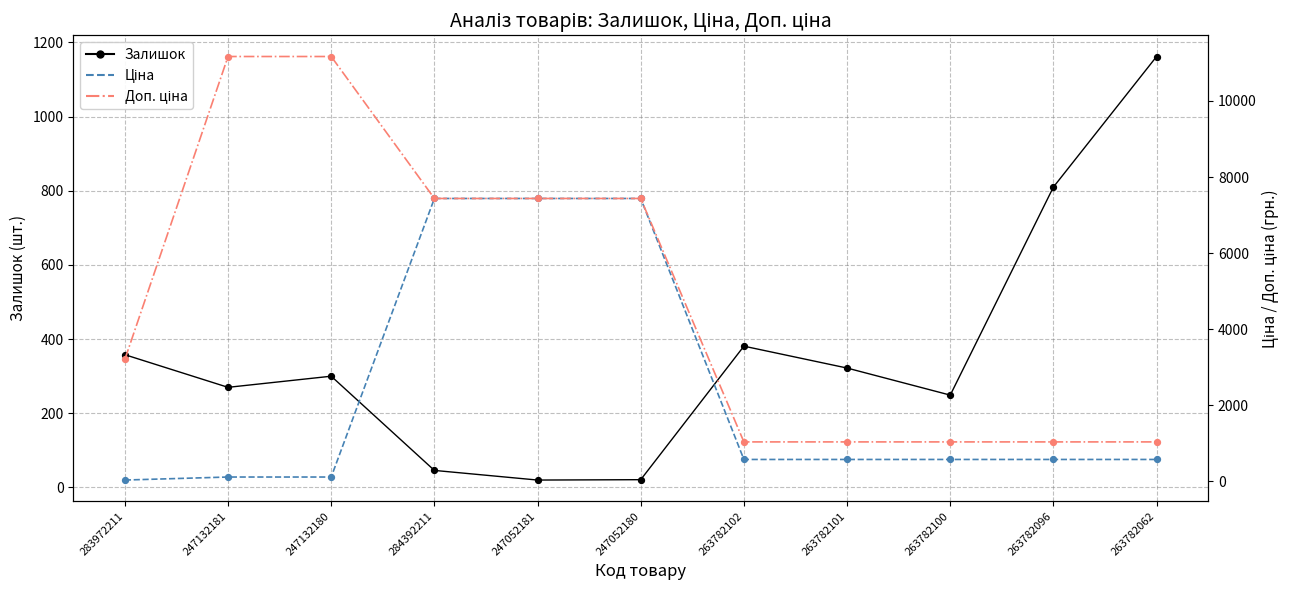

What are all the series names shown in the legend?

Залишок, Ціна, Доп. ціна